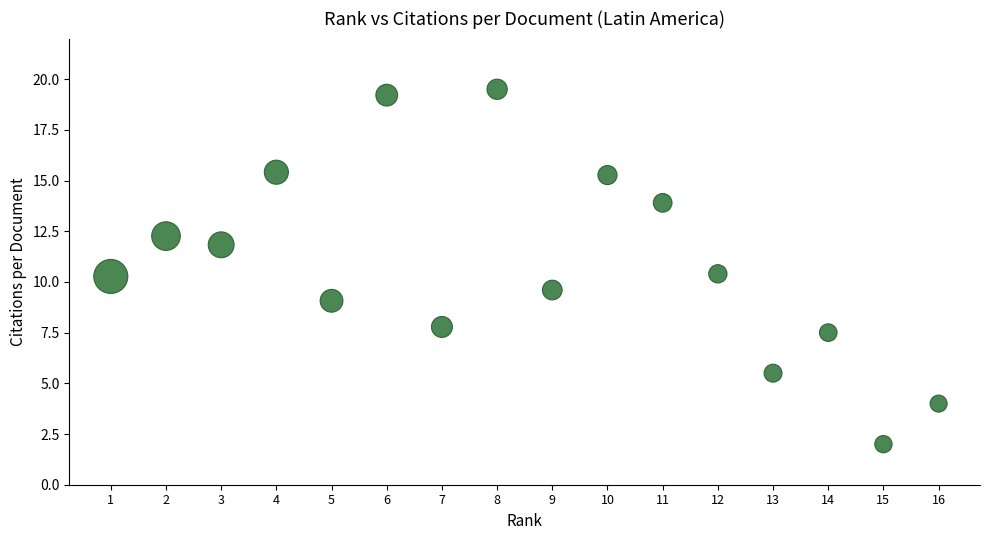

What is the range of X values (max minus min)?

15.0